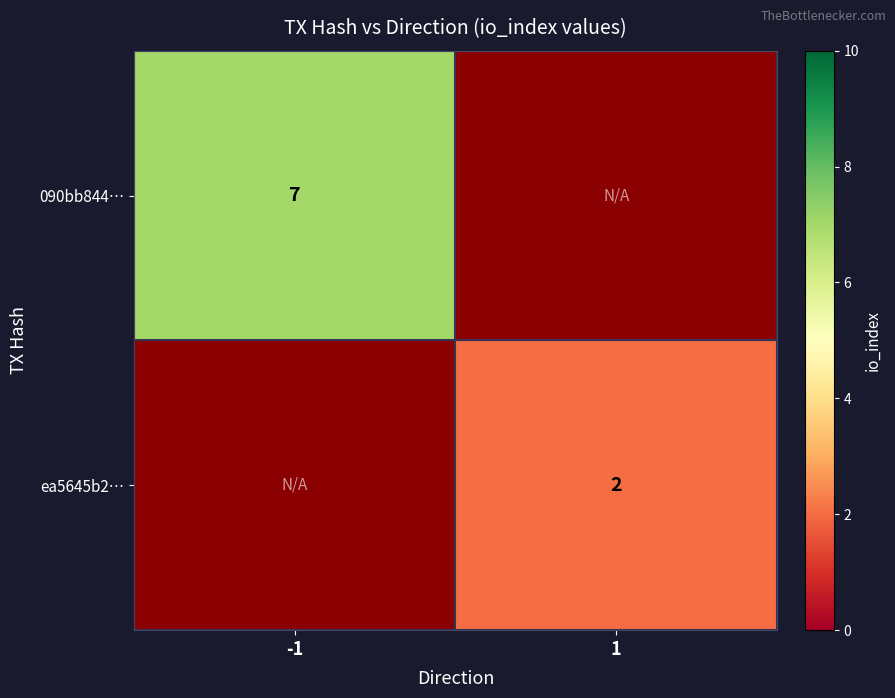

Is the value of 090bb844… at -1 greater than the value of ea5645b2… at 1?

Yes